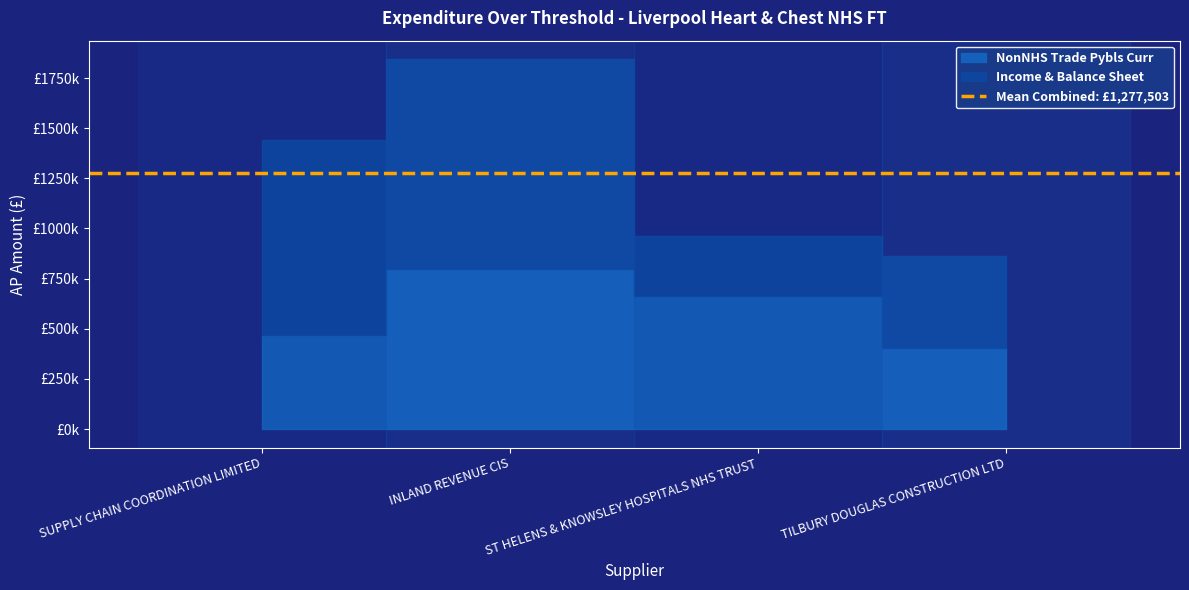

How many data points in NonNHS Trade Pybls Curr are above 664159?

2